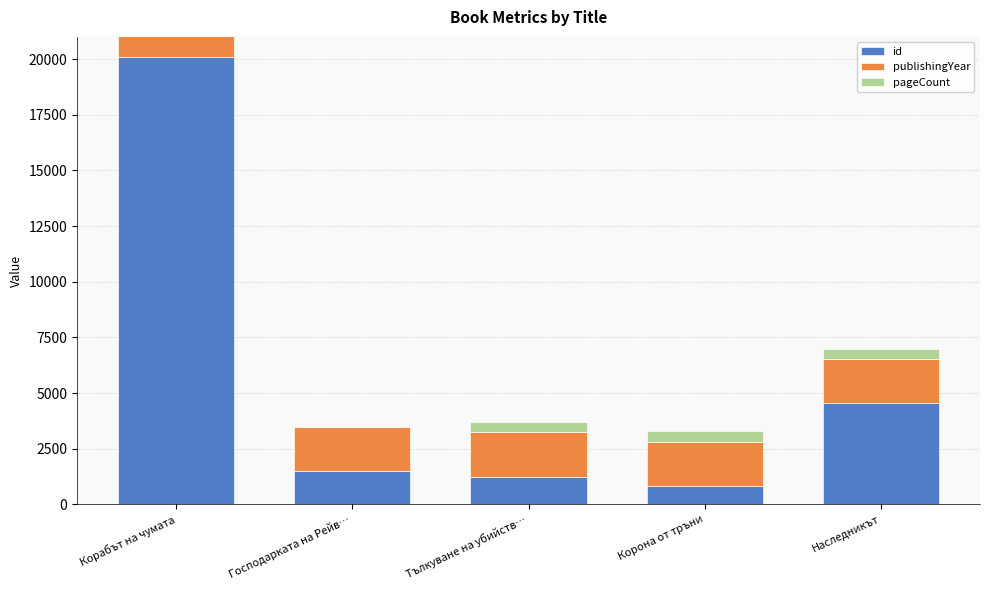

What is the lowest value of the id series?

804